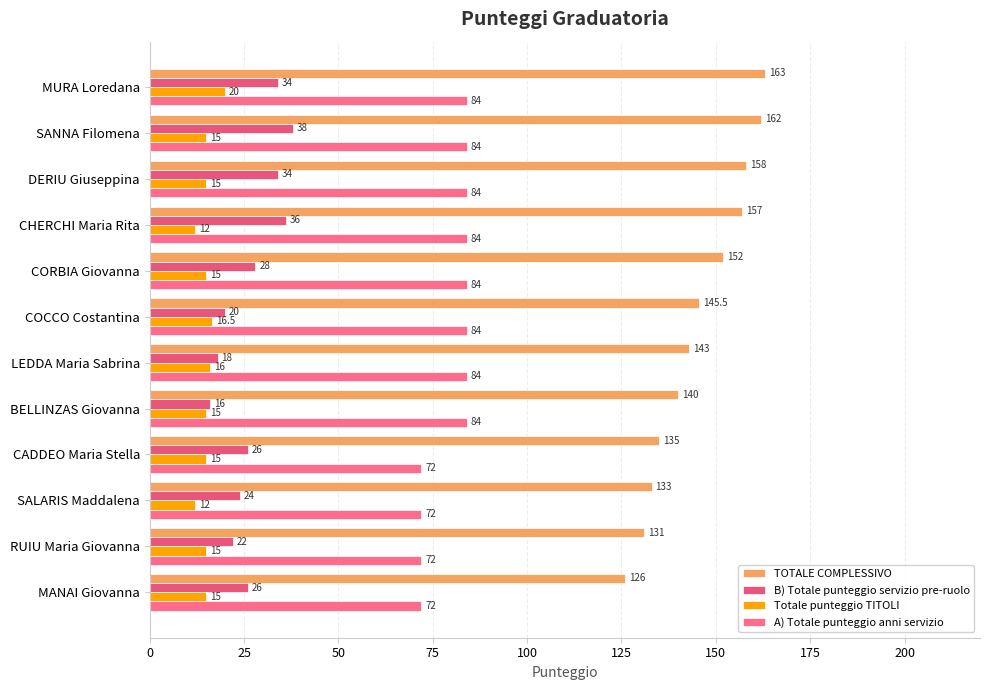

Reading left to right, extract all data points from this chart.

TOTALE COMPLESSIVO: 163.0	162.0	158.0	157.0	152.0	145.5	143.0	140.0	135.0	133.0	131.0	126.0
B) Totale punteggio servizio pre-ruolo: 34.0	38.0	34.0	36.0	28.0	20.0	18.0	16.0	26.0	24.0	22.0	26.0
Totale punteggio TITOLI: 20.0	15.0	15.0	12.0	15.0	16.5	16.0	15.0	15.0	12.0	15.0	15.0
A) Totale punteggio anni servizio: 84.0	84.0	84.0	84.0	84.0	84.0	84.0	84.0	72.0	72.0	72.0	72.0